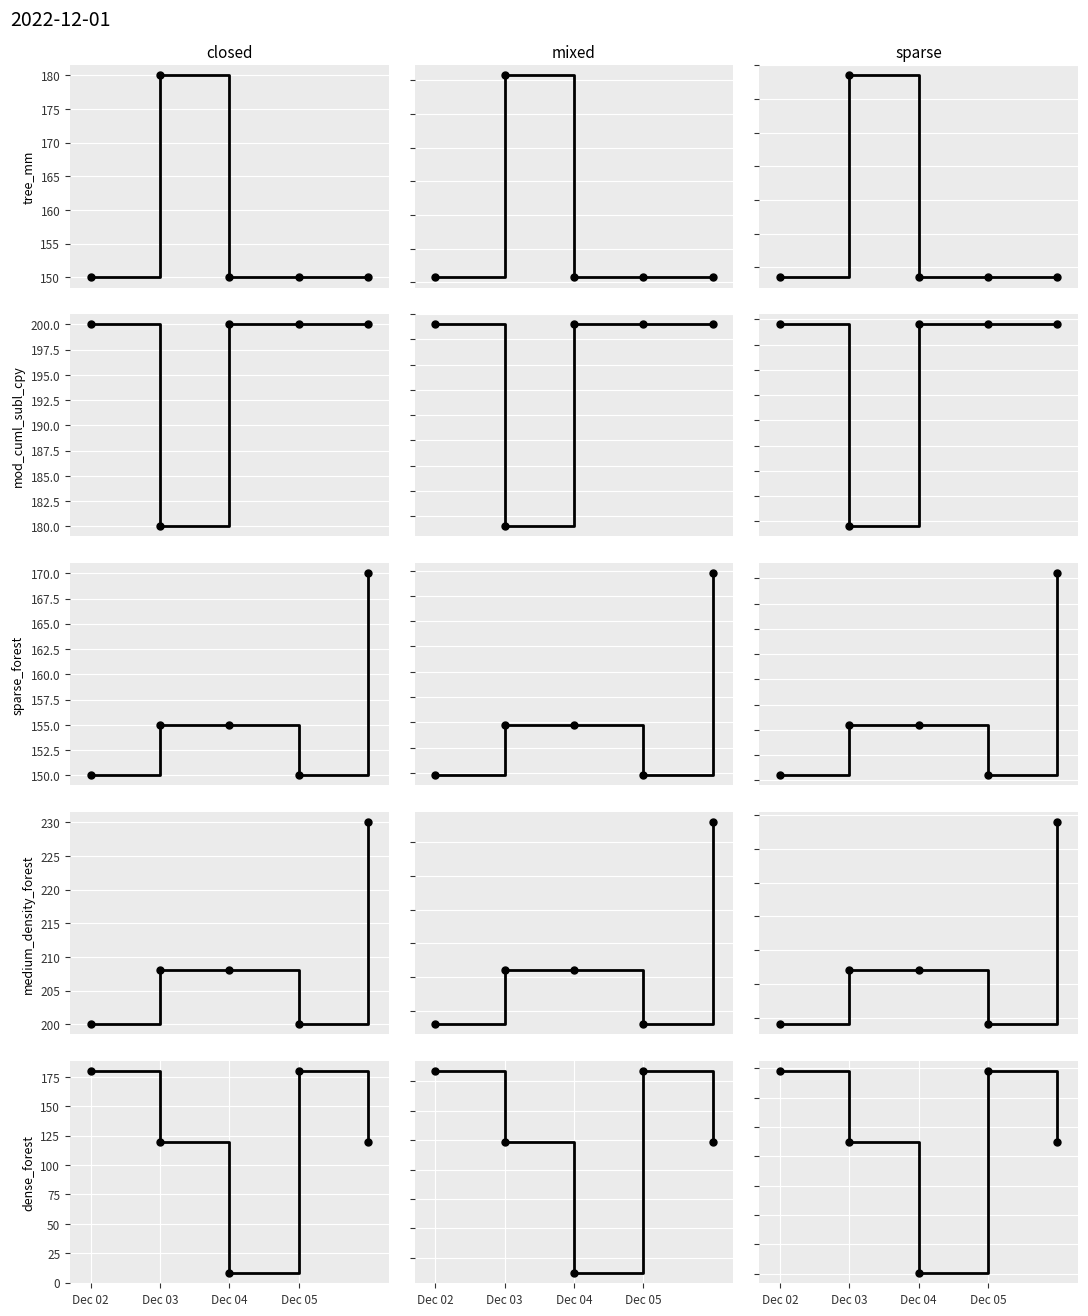

True or false: Завтрак (3-7 лет) and Ужин (1.5-3 лет) cross at least once.

False